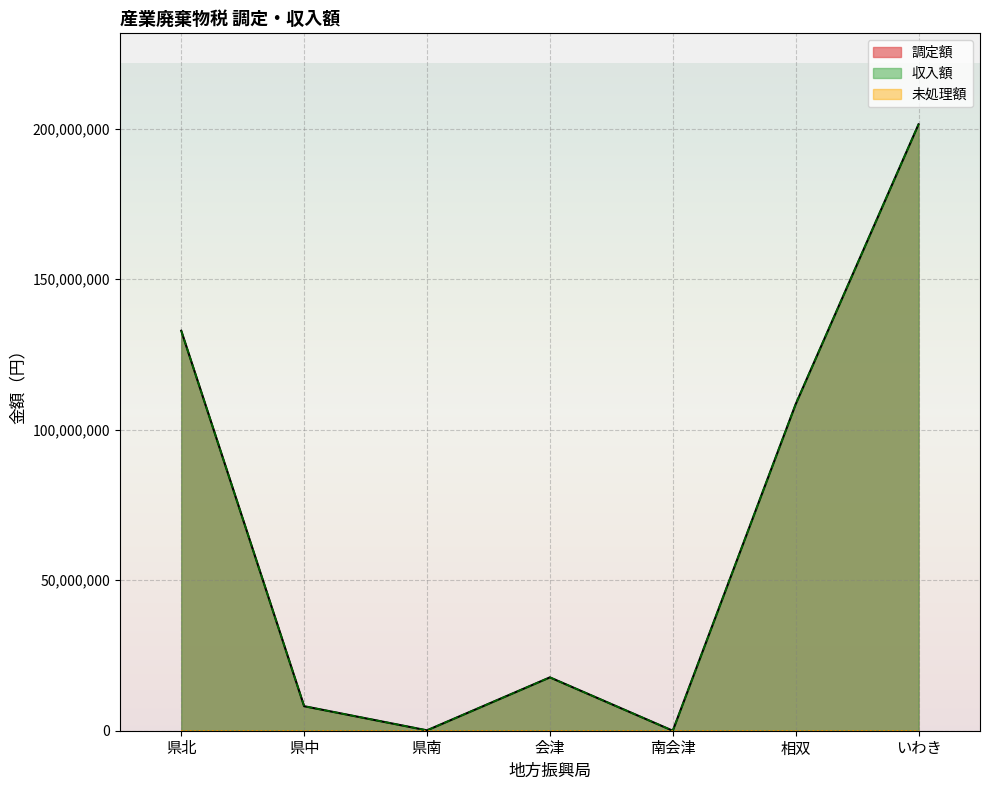

What position from the left is 会津?

4